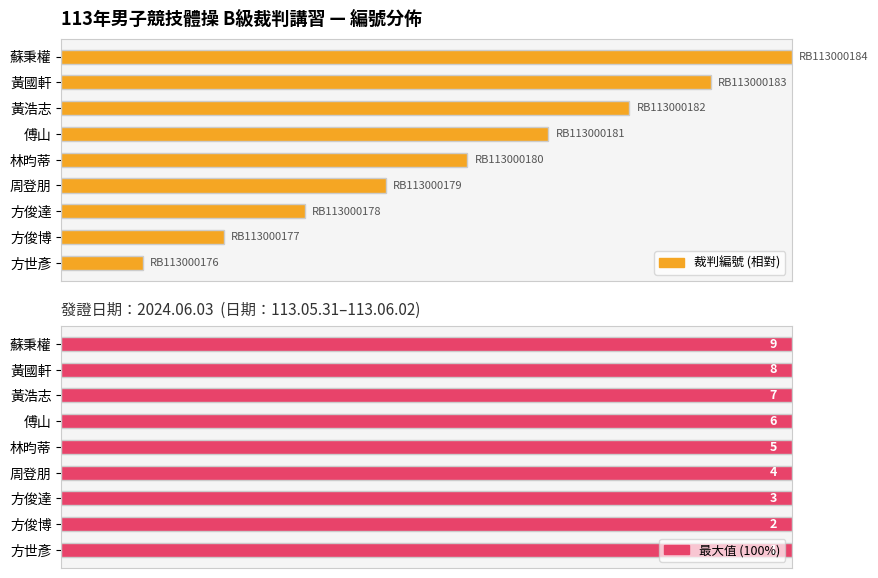

Which has a higher value, 傅山 or 方俊達?

傅山